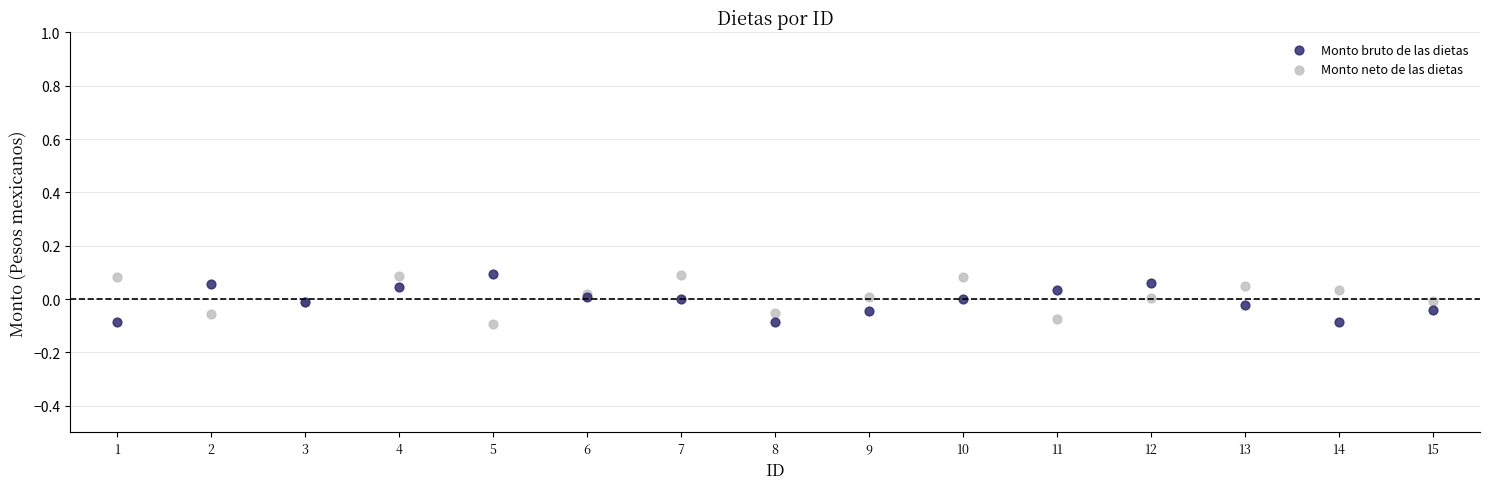

What are all the series names shown in the legend?

Monto bruto de las dietas, Monto neto de las dietas